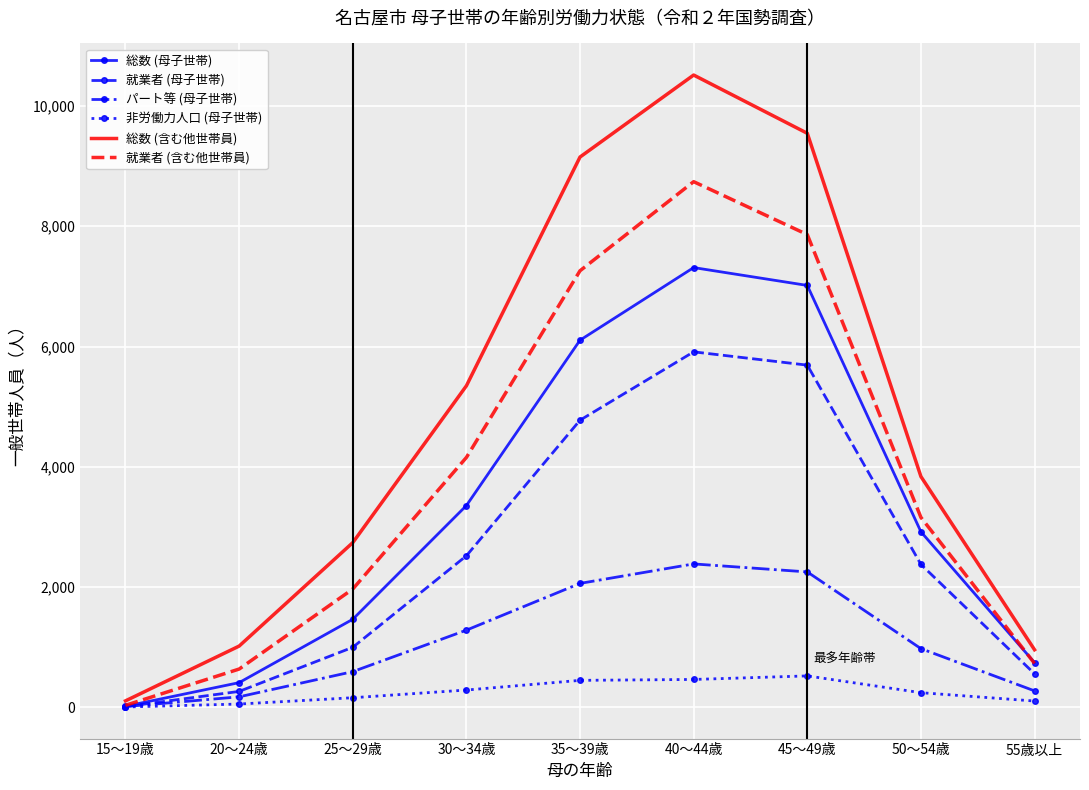

Where is 就業者 (母子世帯) nearest to the value 2960?

30～34歳